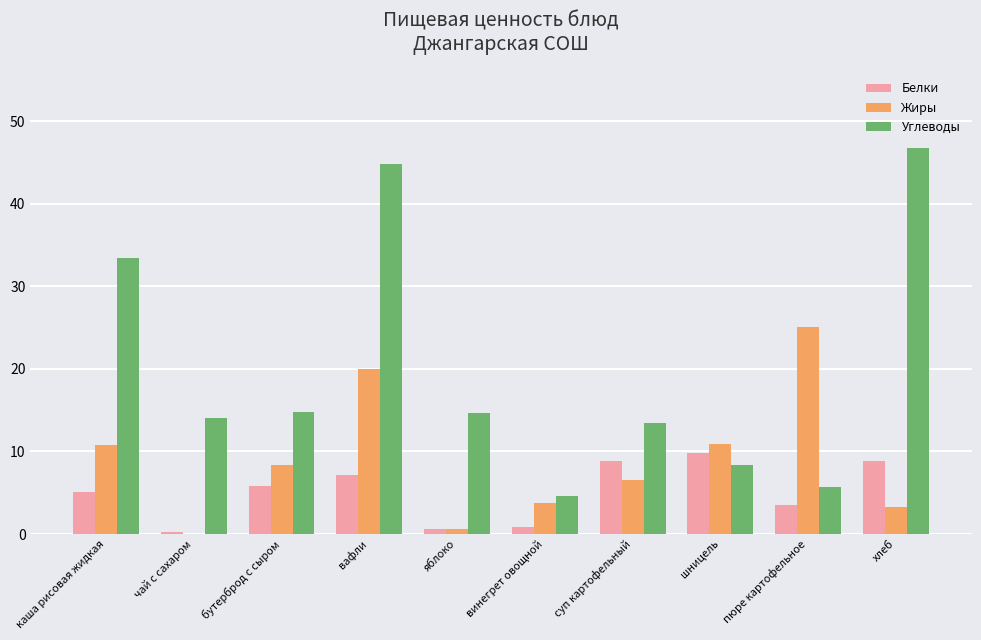

How many data points does each series have?

10